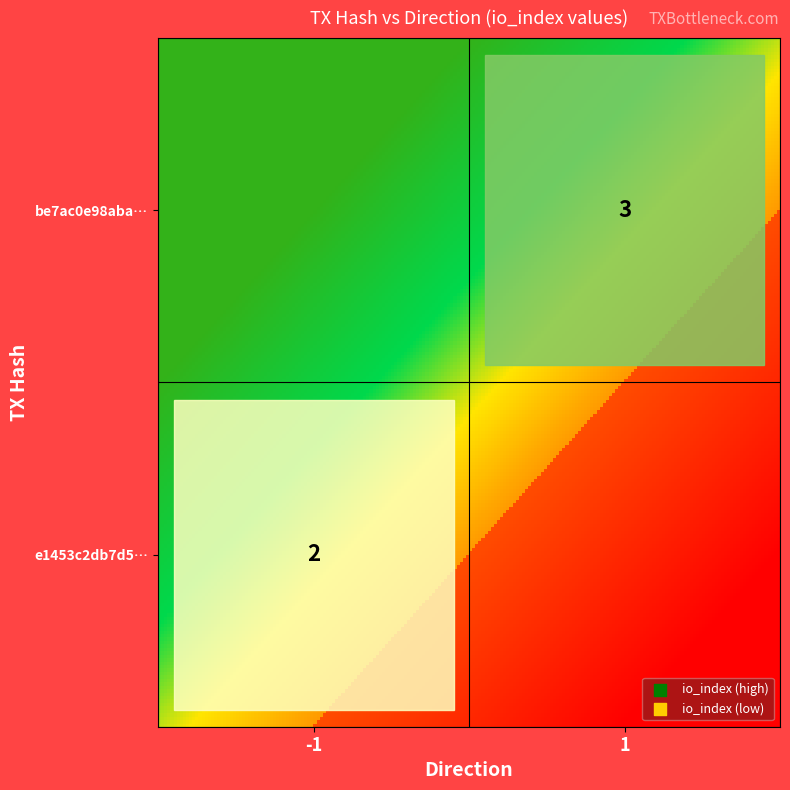

At how many categories does at least one series exceed 2?

1